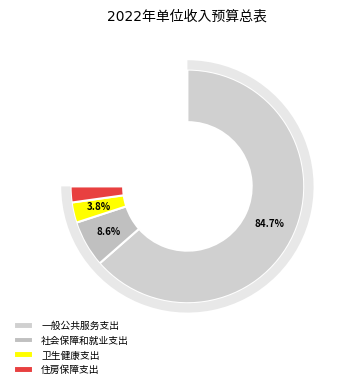

Is it true that 住房保障支出 is 3% of the pie?

True